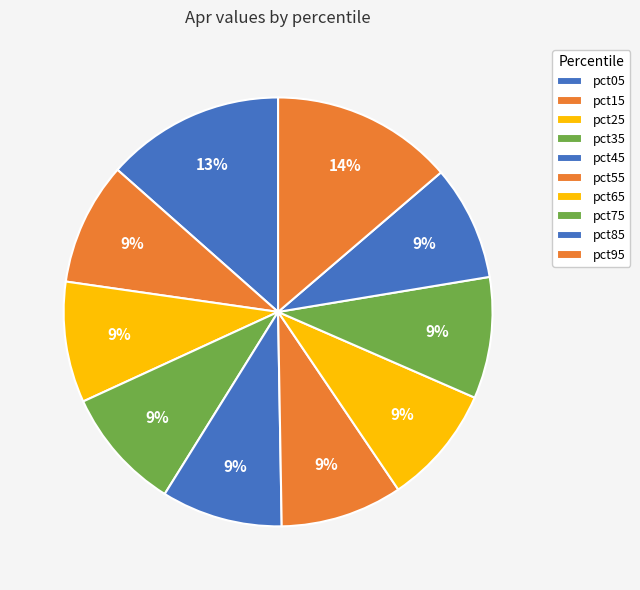

The pct45 slice represents 4% of the pie. True or false?

False